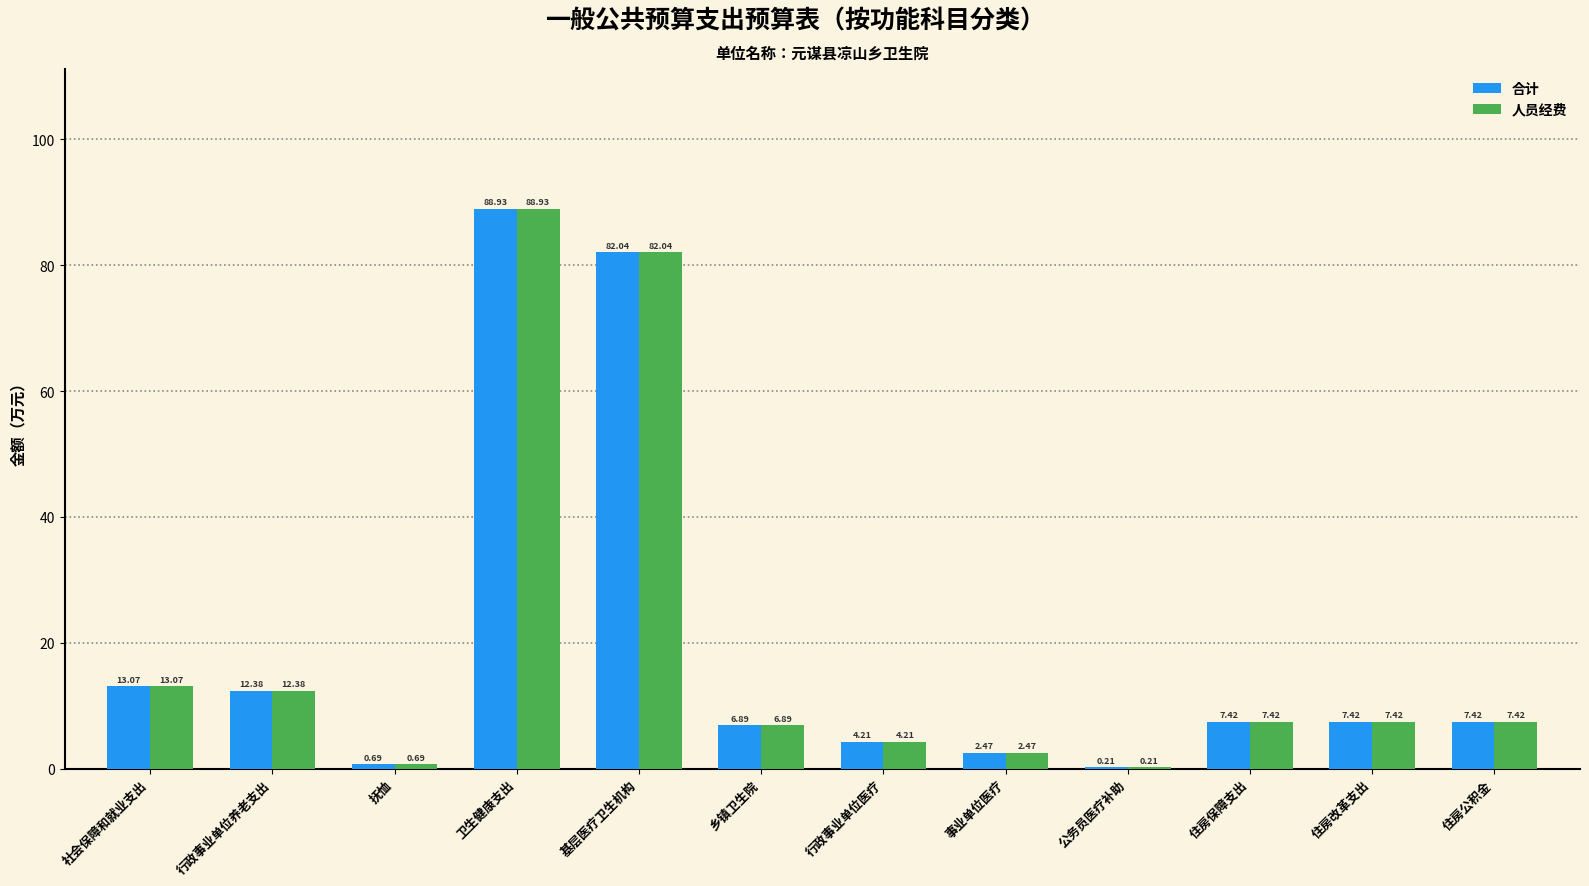

At which label does 合计 first exceed 7?

社会保障和就业支出